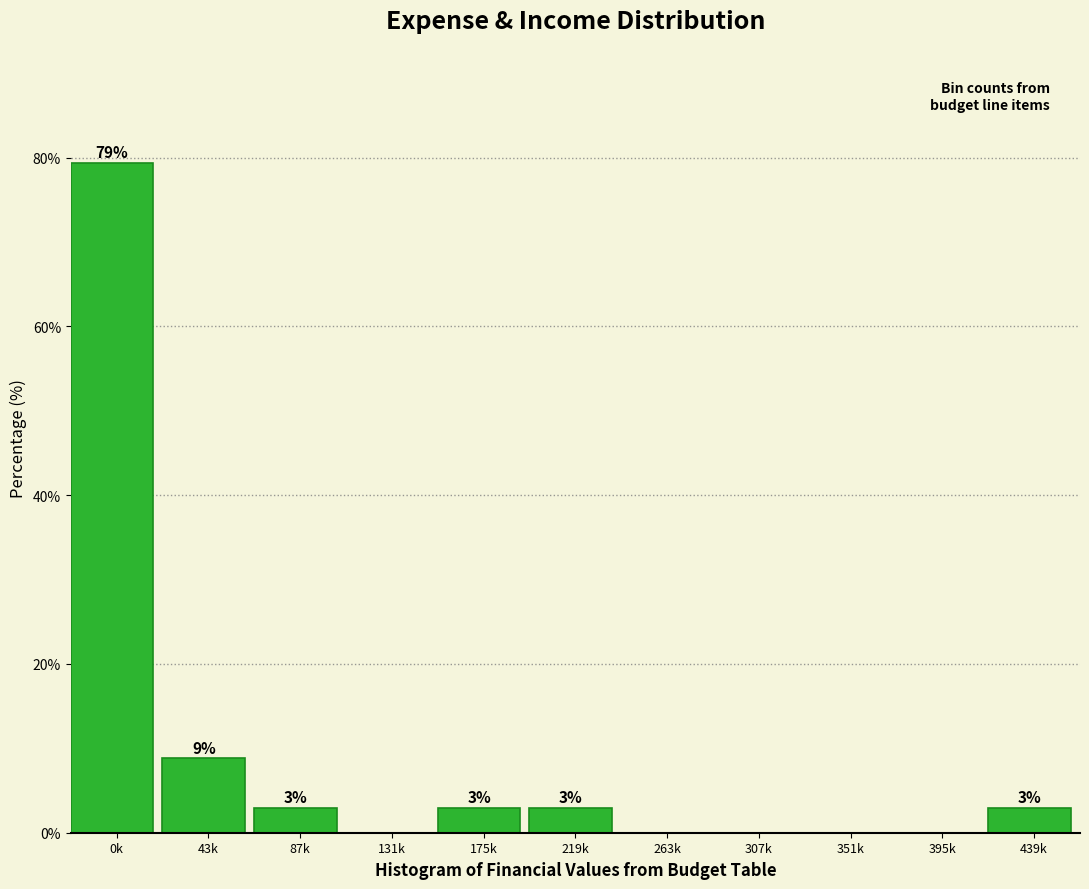

Are the bars horizontal?

No